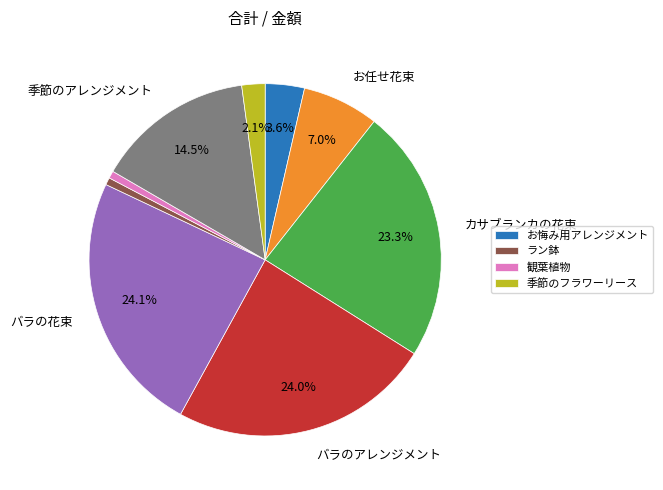

How many slices are in this pie chart?

9